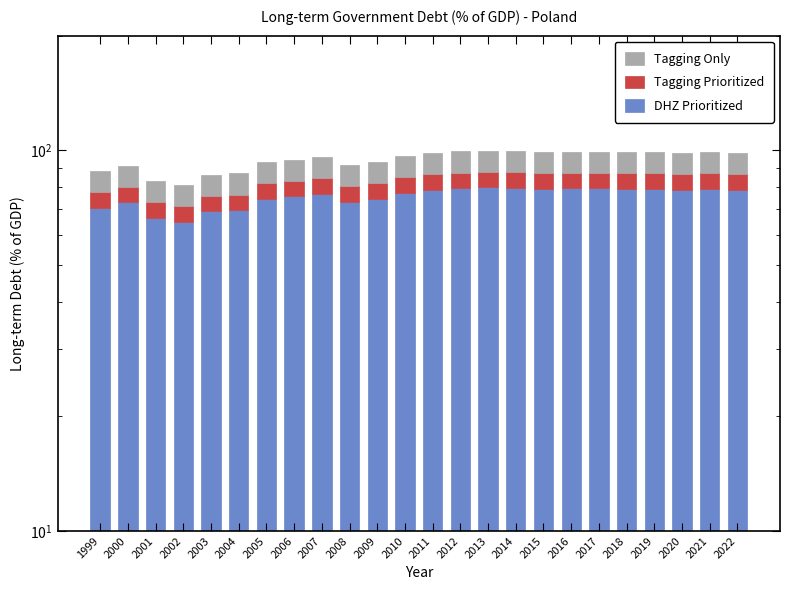

At how many categories does at least one series exceed 60?

24